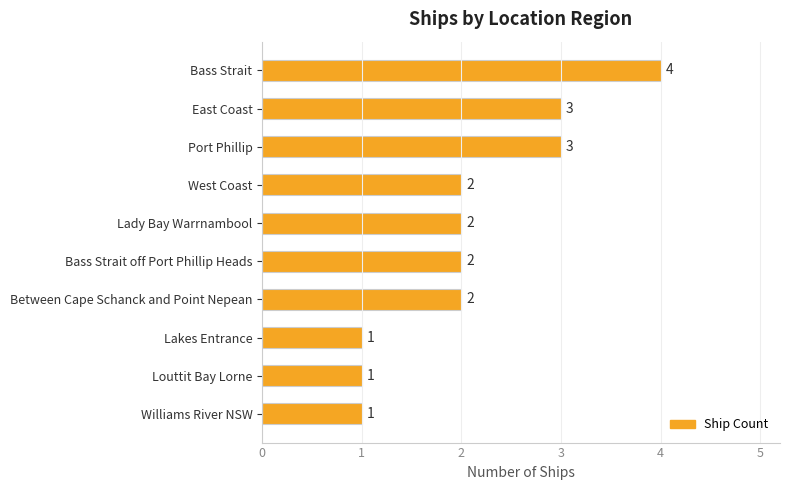

What is the difference between the second highest and second lowest values?

2